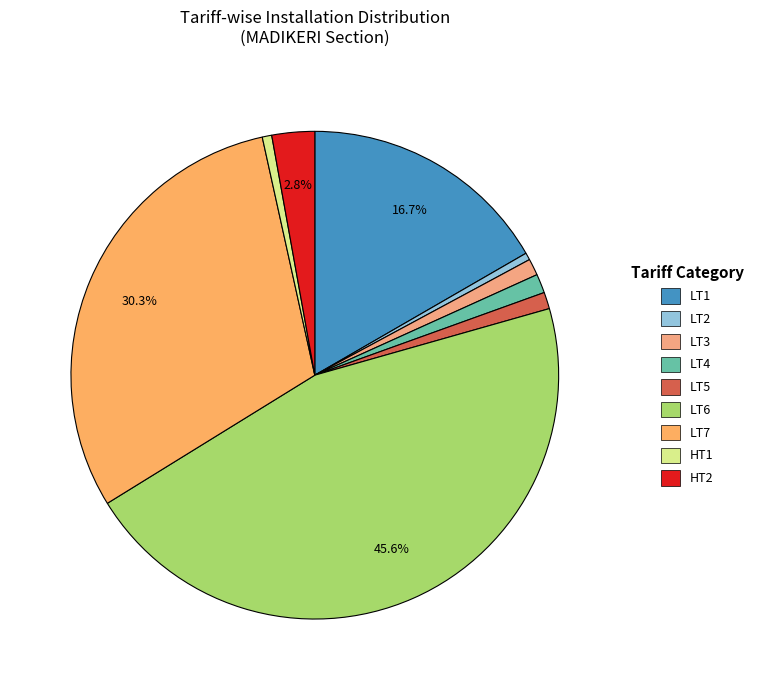

True or false: HT1 accounts for 9% of the total.

False